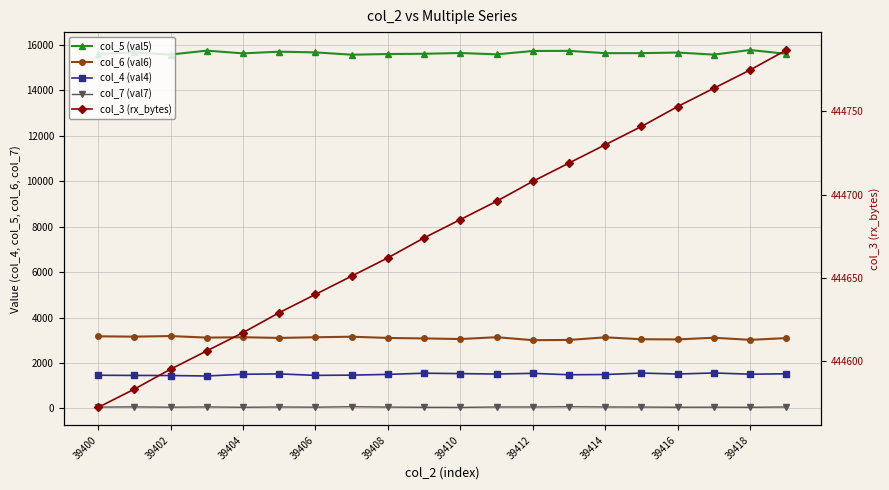

At 39402, list the series in order from smallest to largest.

col_7 (val7), col_4 (val4), col_6 (val6), col_5 (val5), col_3 (rx_bytes)